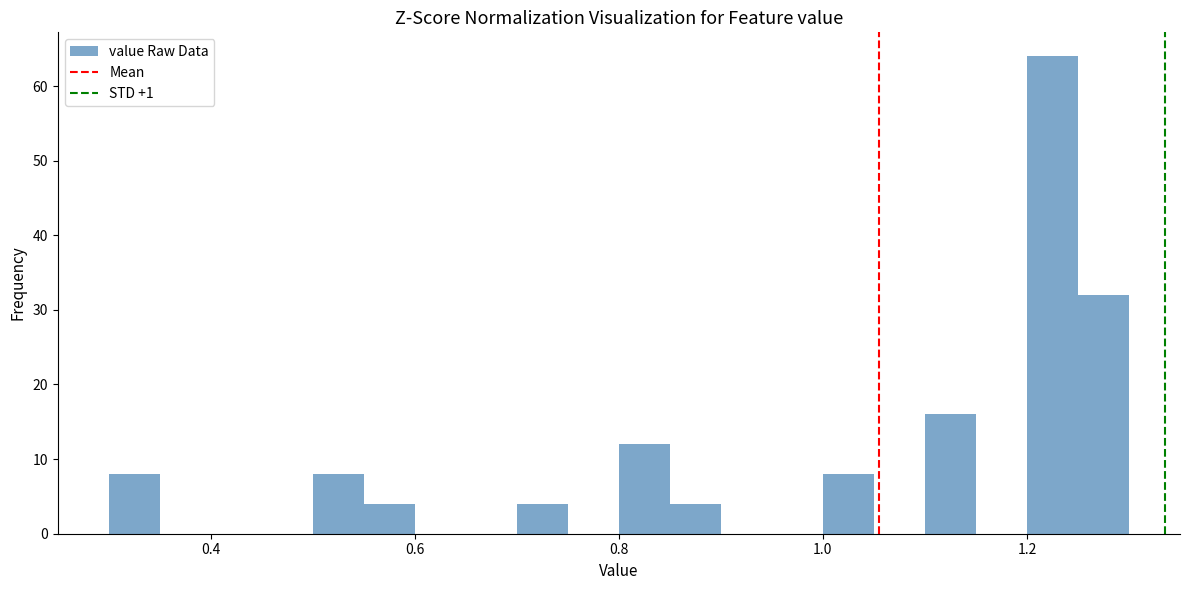

Read against the x-axis, roughly where is the centre of the tallest bar?

1.22